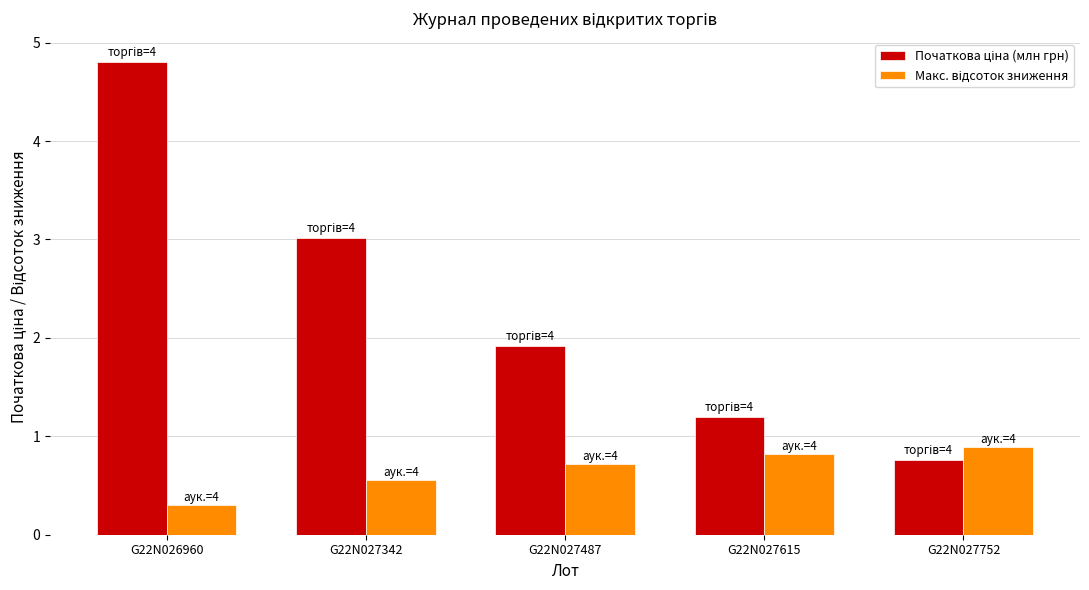

At how many categories does at least one series exceed 0?

5